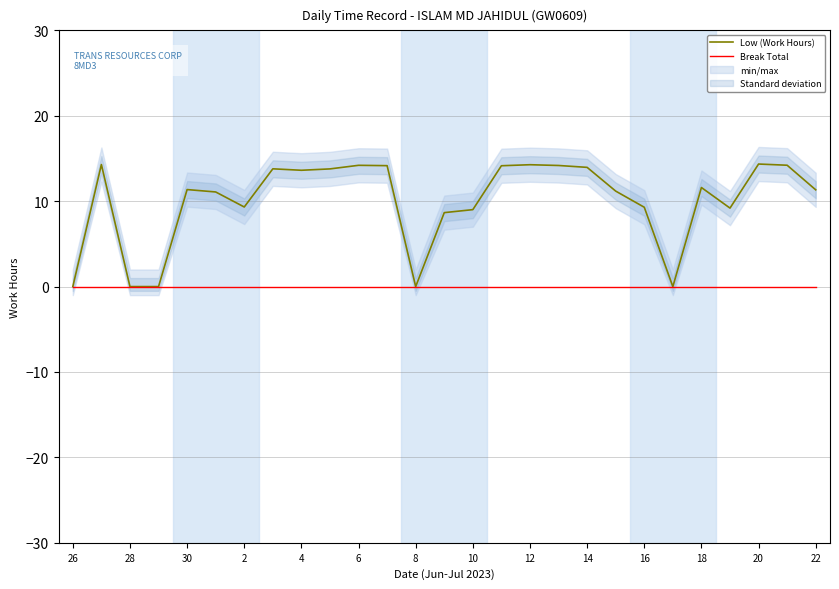

True or false: Low (Work Hours) has a value of -7.6 at 26.

False